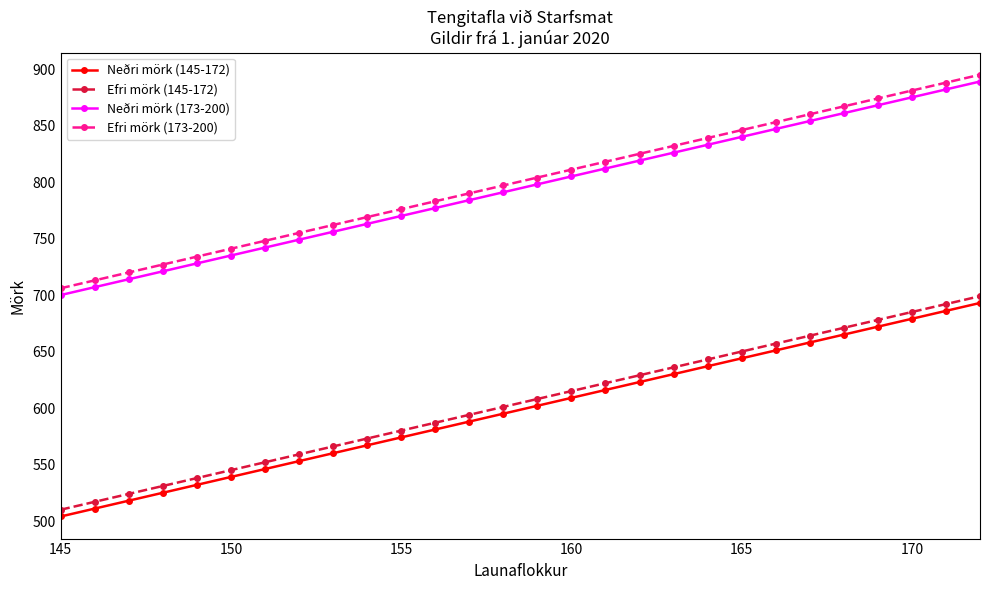

True or false: Efri mörk (145-172) and Neðri mörk (173-200) intersect in this chart.

False